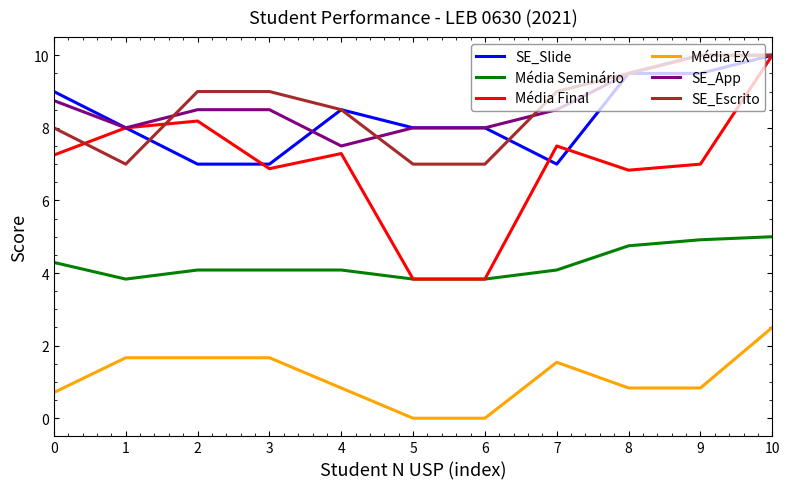

True or false: Média Seminário and SE_Escrito cross at least once.

False